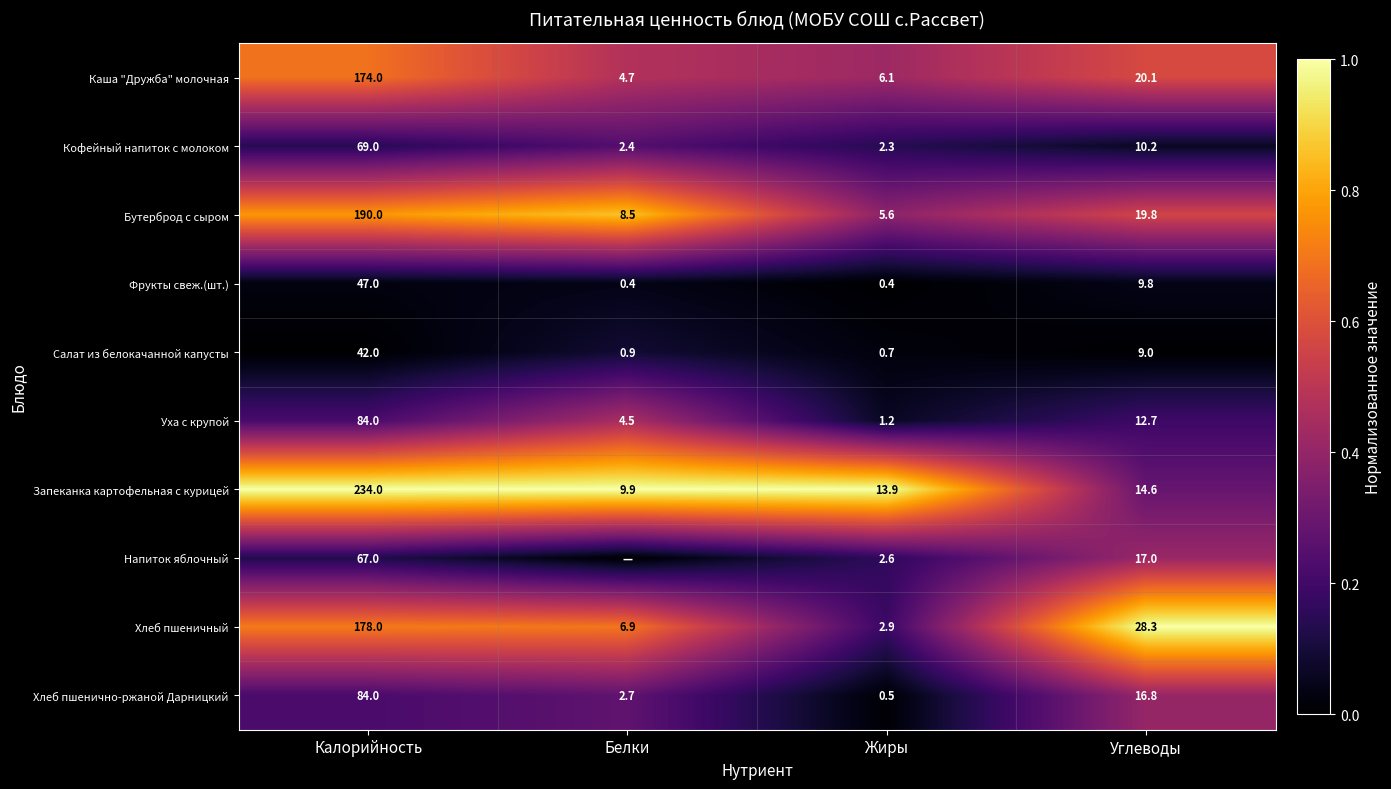

Between Калорийность and Жиры, which series saw the biggest shift?

Запеканка картофельная с курицей